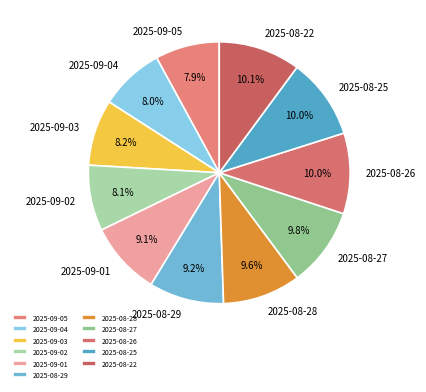

The 2025-09-04 slice represents 1% of the pie. True or false?

False